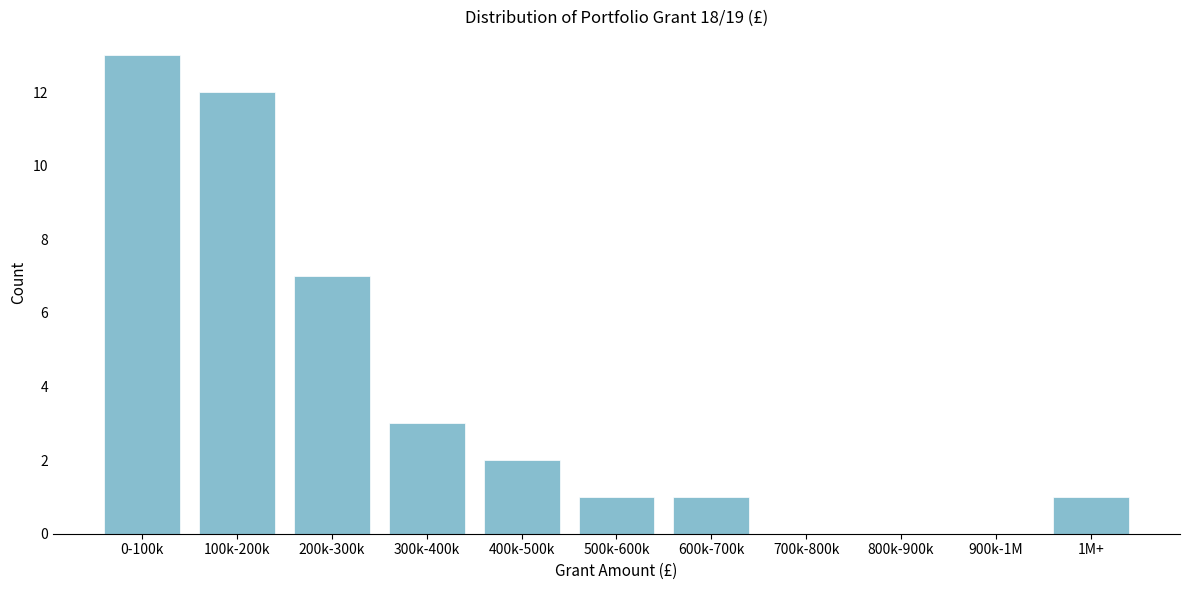

Reading right to left, transcribe all the data shown in this chart.

1M+=1	900k-1M=0	800k-900k=0	700k-800k=0	600k-700k=1	500k-600k=1	400k-500k=2	300k-400k=3	200k-300k=7	100k-200k=12	0-100k=13